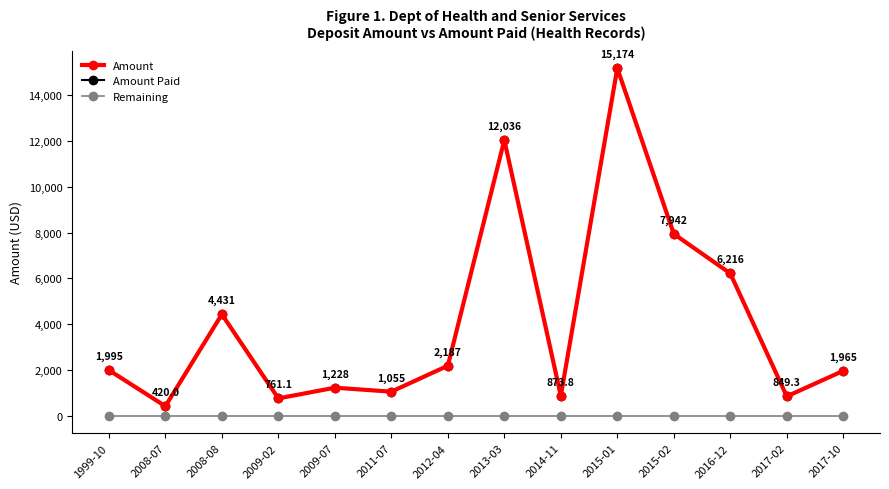

Reading left to right, transcribe all the data shown in this chart.

Amount: 1995.0	420.0	4431.0	761.1	1228.3	1054.7	2186.9	12036.0	873.8	15174.0	7941.5	6216.0	849.3	1965.4
Amount Paid: 1995.0	420.0	4431.0	761.1	1228.3	1054.7	2186.9	12036.0	873.8	15174.0	7941.5	6216.0	849.3	1965.4
Remaining: 0.0	0.0	0.0	0.0	0.0	0.0	0.0	0.0	0.0	0.0	0.0	0.0	0.0	0.0